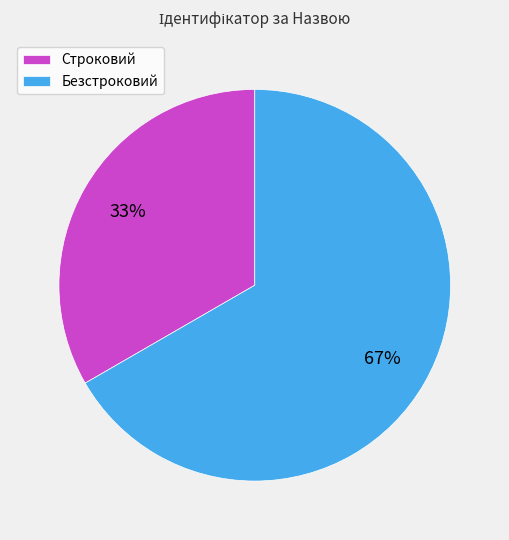

Rank the categories by value from lowest to highest.

Строковий, Безстроковий